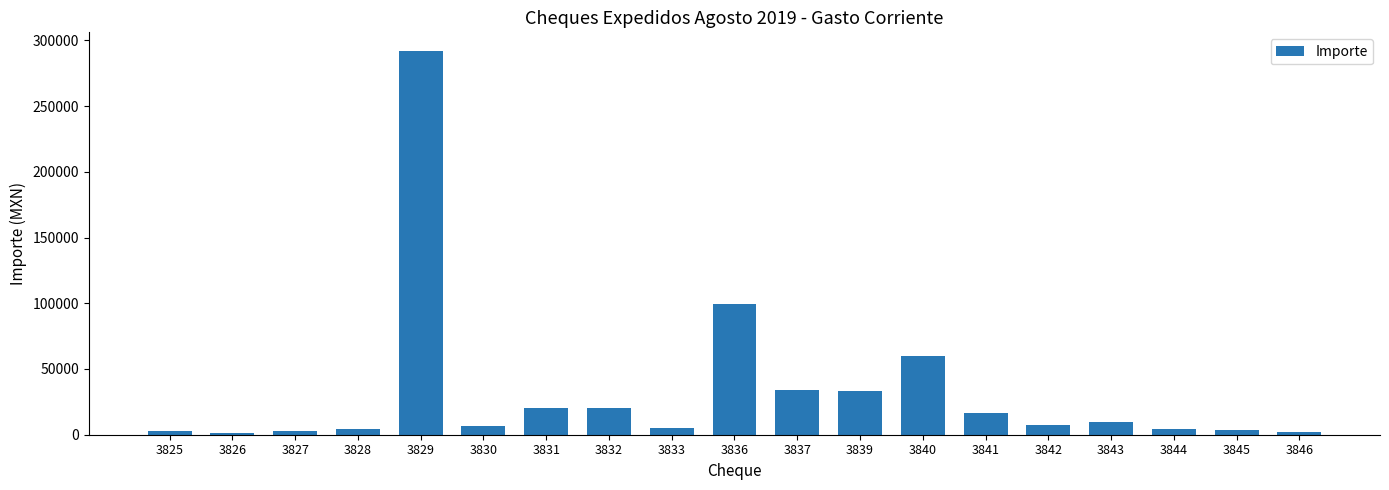

The value at 3830 is 6314.0. True or false?

True